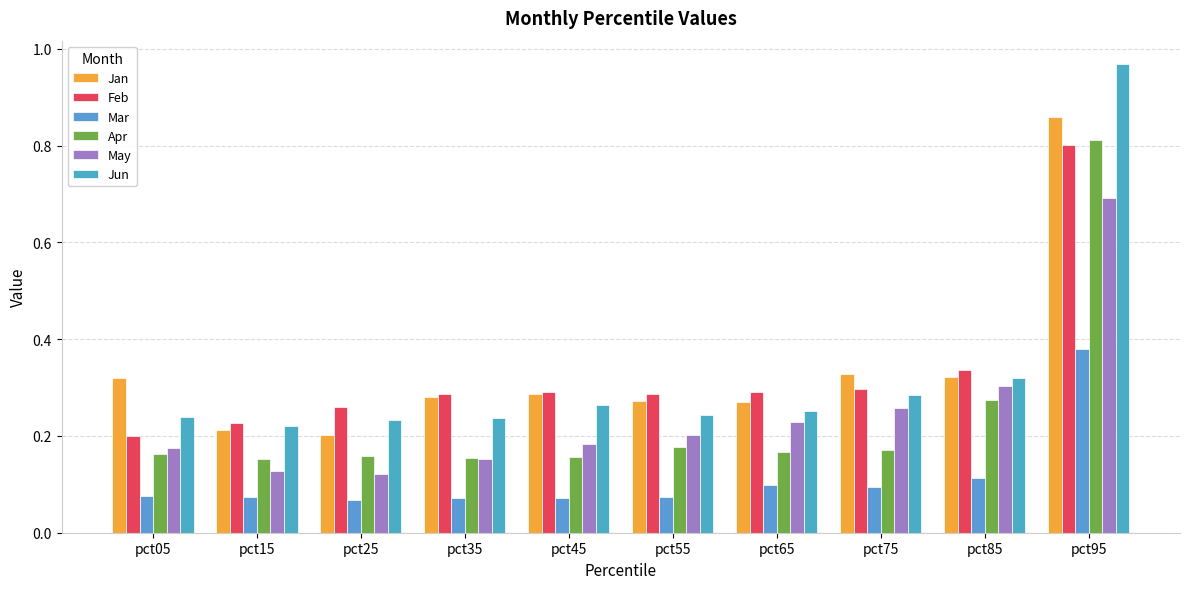

What value does the Mar series have at pct45?

0.1